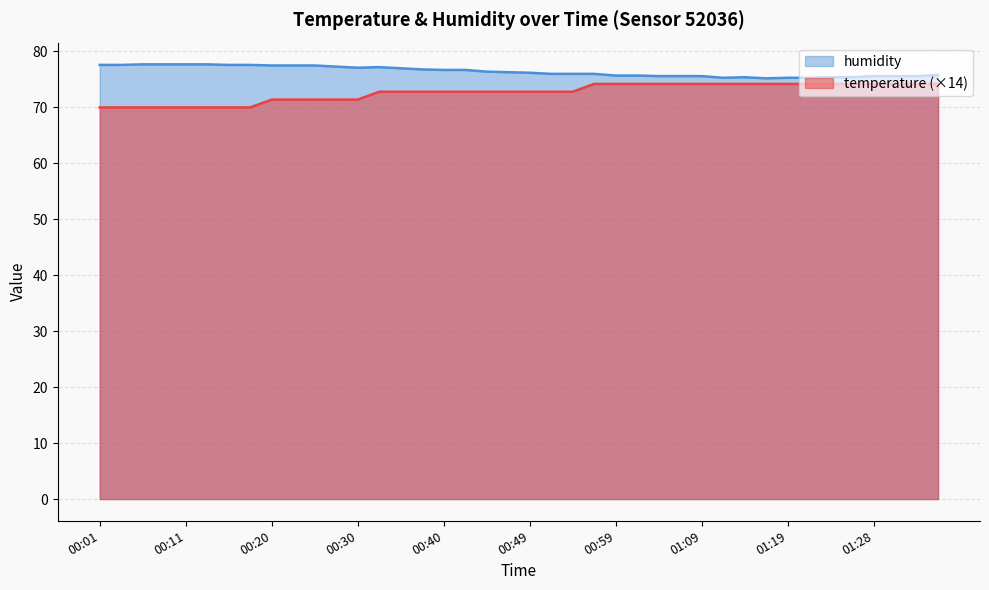

What position from the right is 00:28?

29